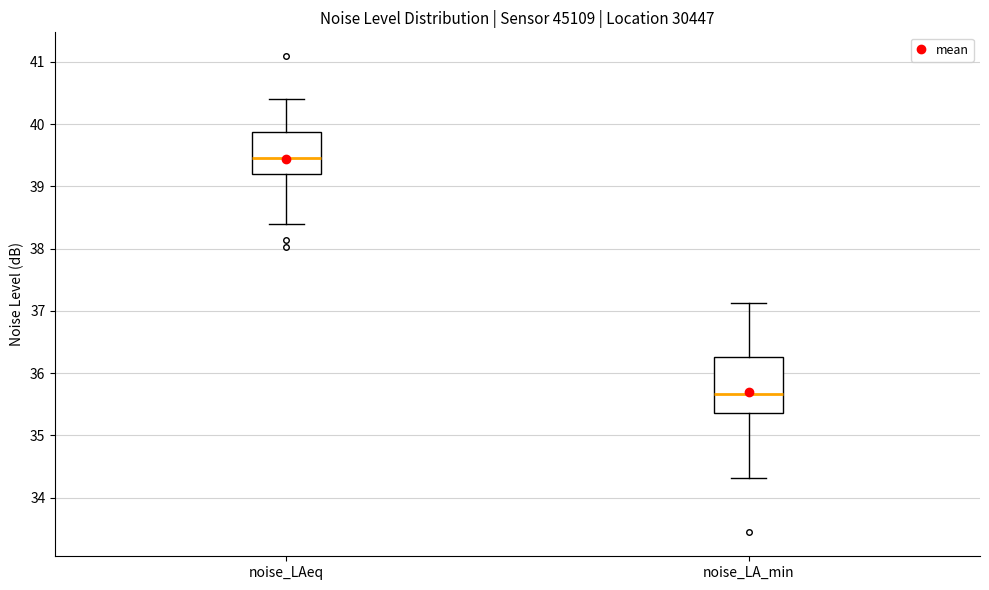

Reading left to right, transcribe this box plot: for each box, give where its median line is, the range the box spans, and where its two whiskers end, as read against the y-axis. The values are not printed on the chart, so give them approximately, as read against the axis.

noise_LAeq: median 39.5, box 39.2 to 39.9, whiskers 38.4 to 40.4
noise_LA_min: median 35.7, box 35.4 to 36.3, whiskers 34.3 to 37.1